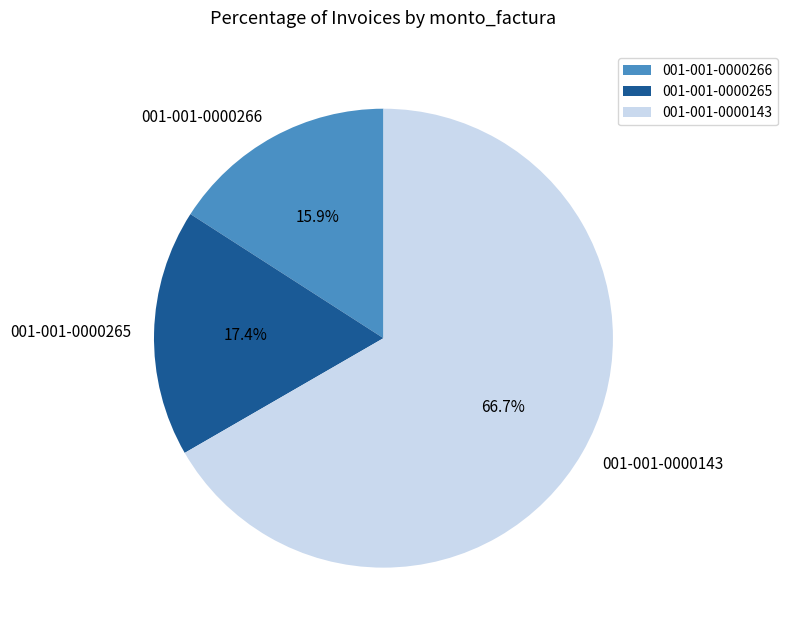

Rank the categories by value from lowest to highest.

001-001-0000266, 001-001-0000265, 001-001-0000143